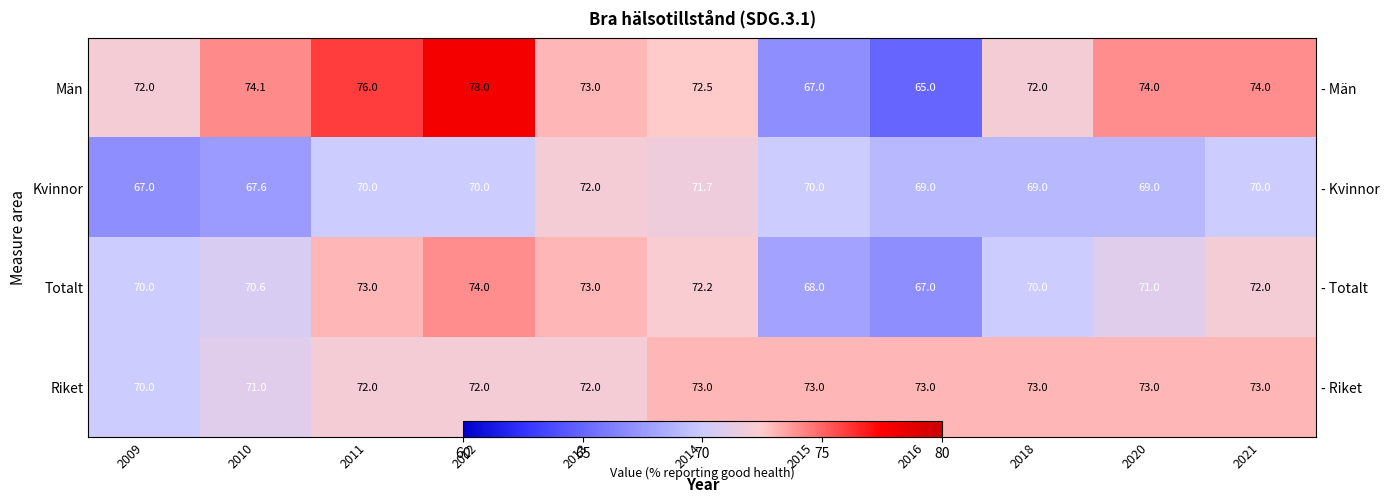

How many data points in Riket are less than 73?

5